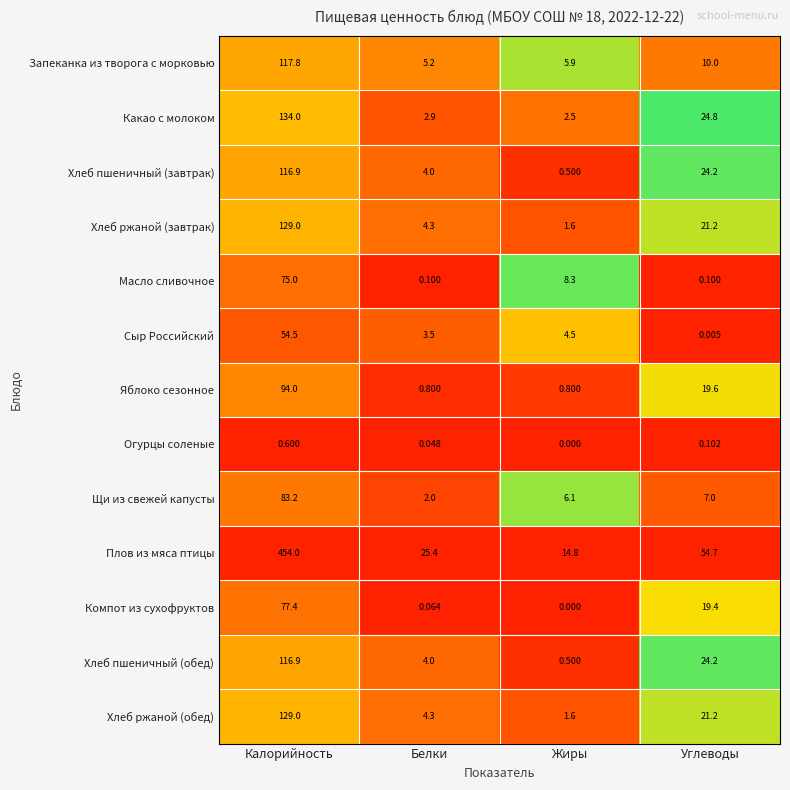

Which series has the widest spread of values?

Плов из мяса птицы